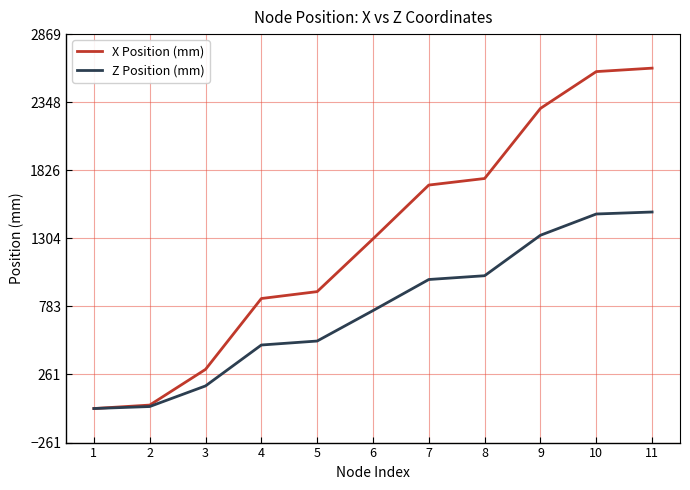

Rank the series by their average value, from highest to lowest.

X Position (mm), Z Position (mm)